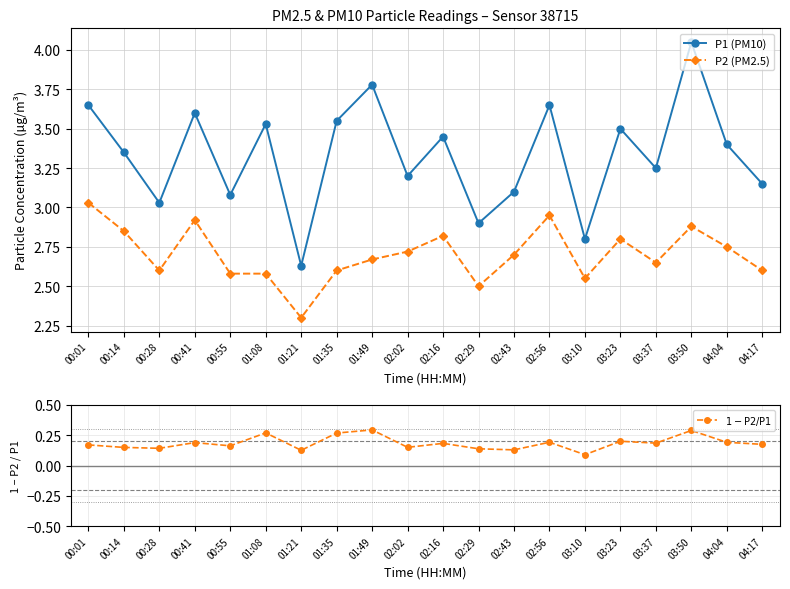

Which series changed the most between 01:08 and 03:50?

P1 (PM10)